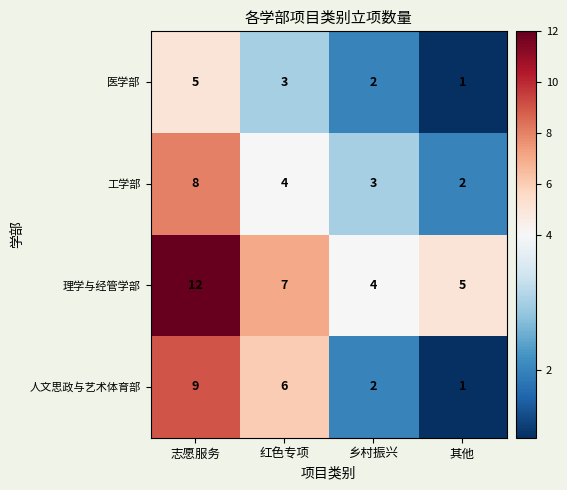

What is the difference between the highest and lowest values at 红色专项?

4